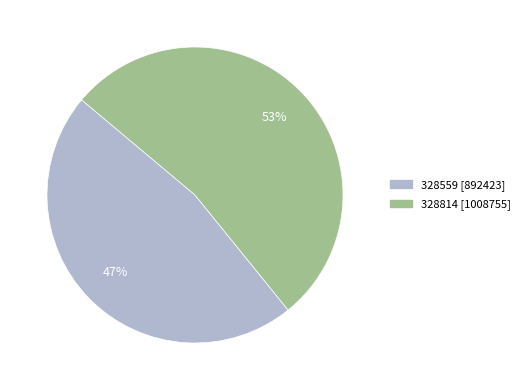

How many slices are in this pie chart?

2